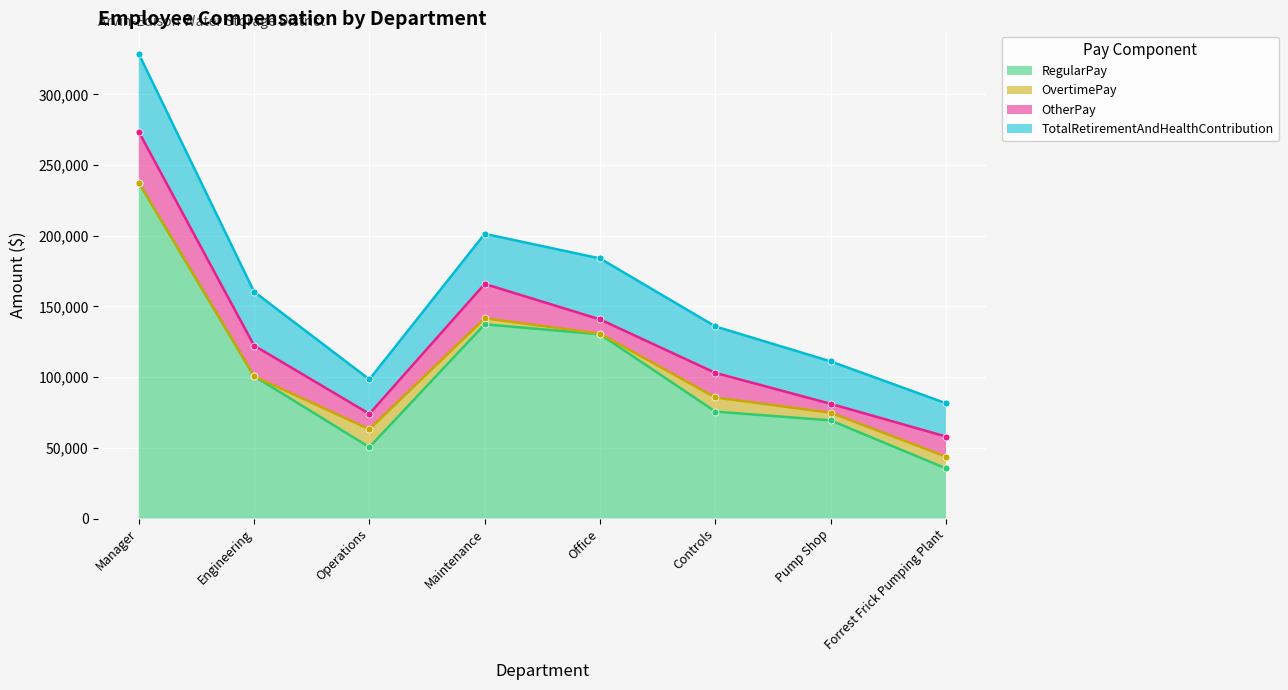

What is the label of the 3rd point from the right?

Controls